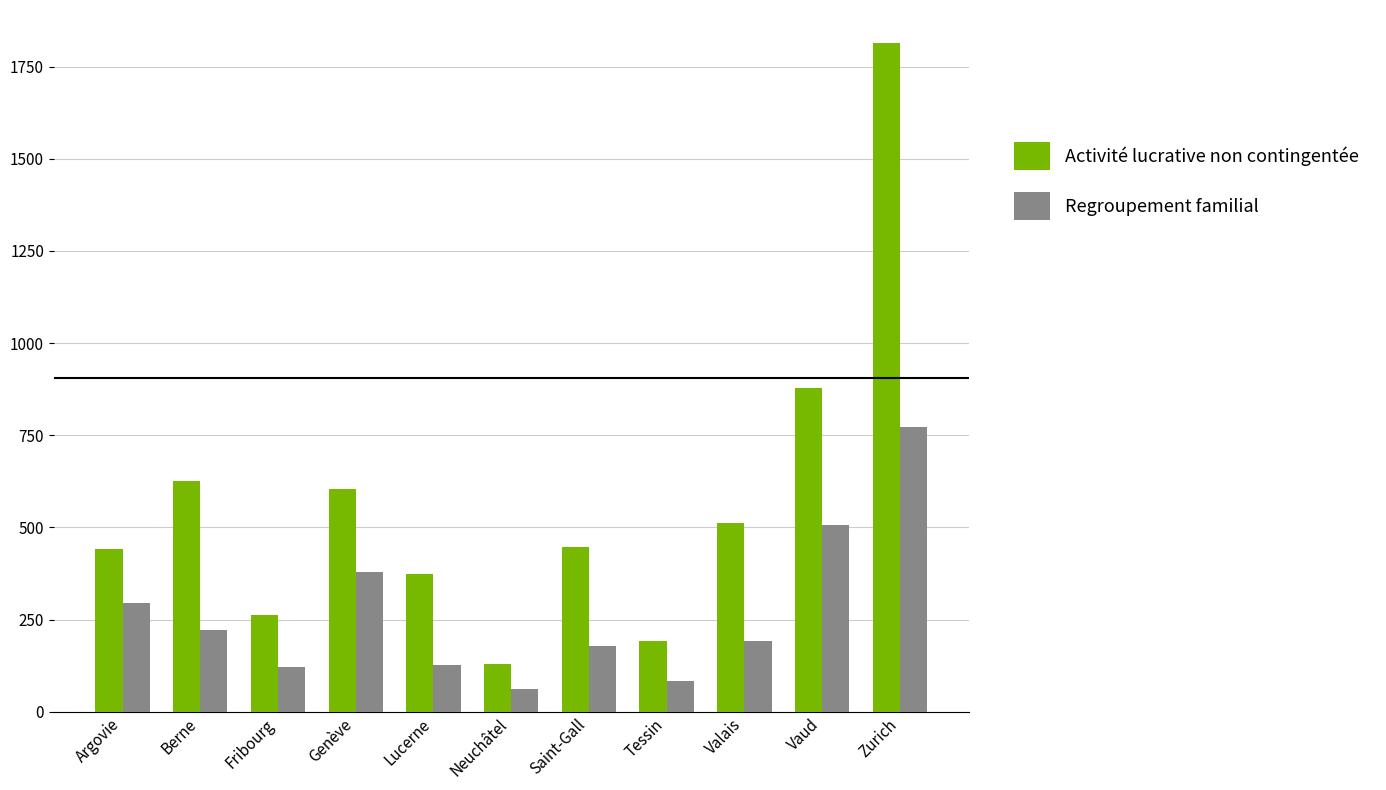

What is the difference between the highest and lowest values at Neuchâtel?

68